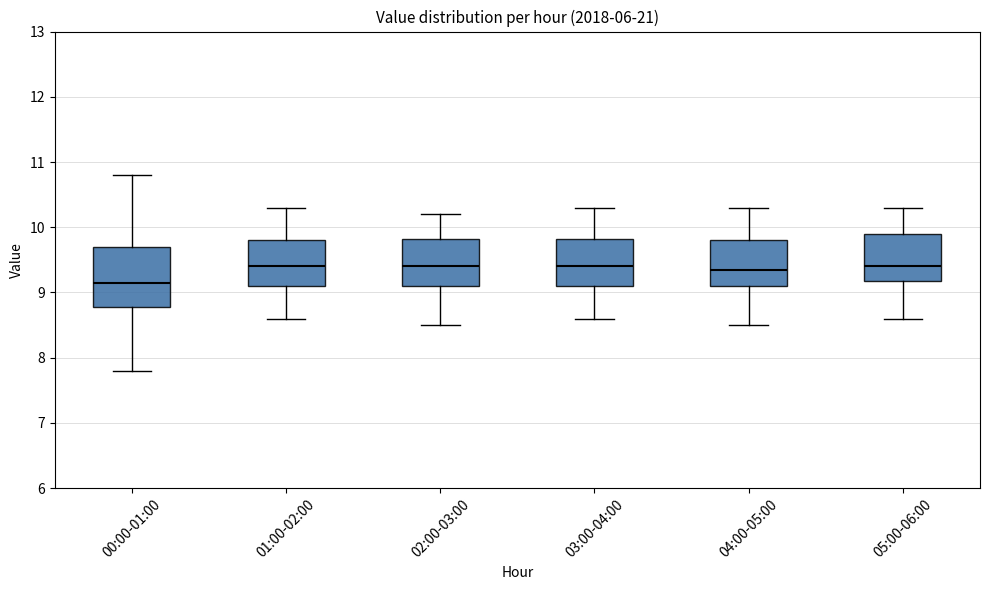

Which box is the tallest, from its lower edge to its upper edge?

00:00-01:00